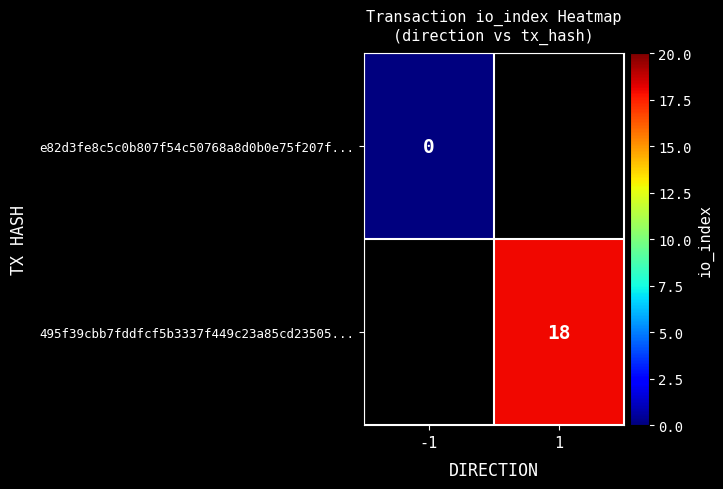

The value of 495f39cbb7fddfcf5b3337f449c23a85cd23505... at 1 is 10. True or false?

False